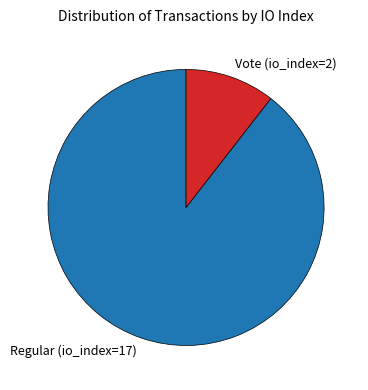

How many slices are in this pie chart?

2